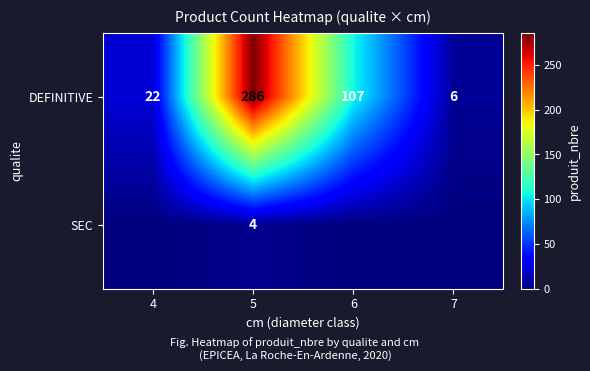

Which has a higher value, 7 or 6?

6